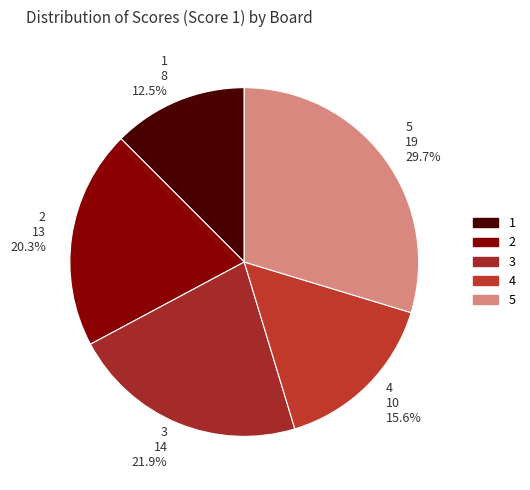

What is the ratio of the value at 5 to the value at 3?

1.4